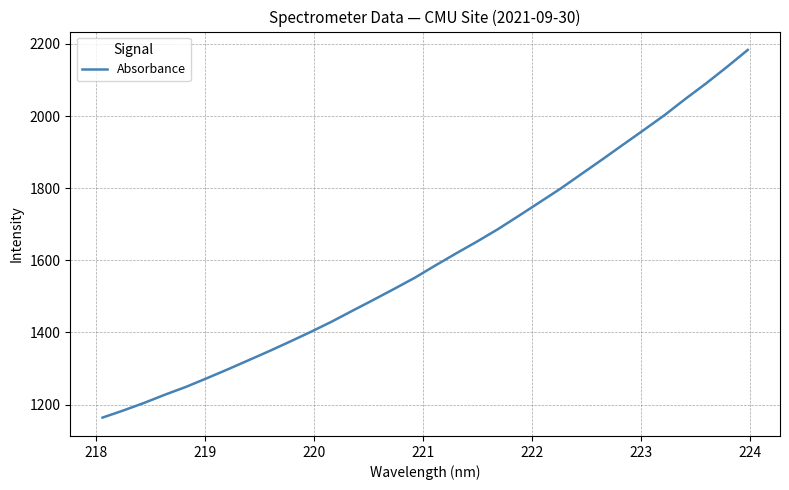

What is the difference between the maximum and minimum values?

1019.7